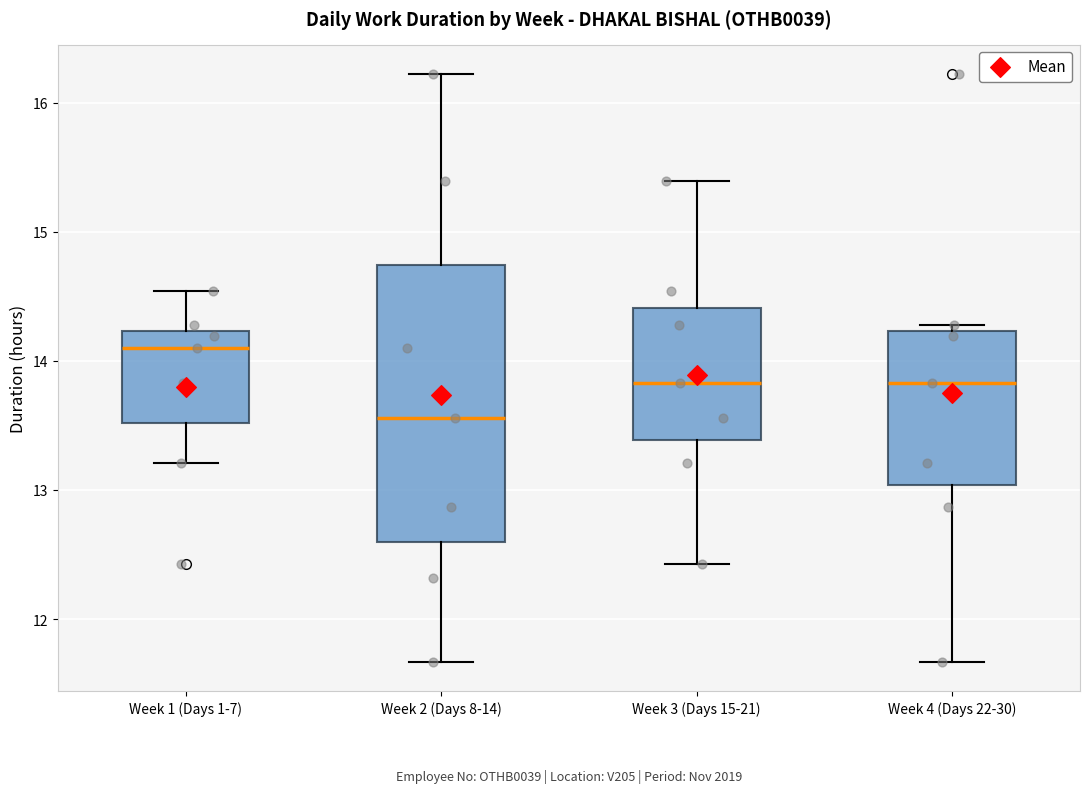

Reading left to right, transcribe this box plot: for each box, give where its median line is, the range the box spans, and where its two whiskers end, as read against the y-axis. The values are not printed on the chart, so give them approximately, as read against the axis.

Week 1 (Days 1-7): median 14.1, box 13.5 to 14.2, whiskers 13.2 to 14.5
Week 2 (Days 8-14): median 13.6, box 12.6 to 14.7, whiskers 11.7 to 16.2
Week 3 (Days 15-21): median 13.8, box 13.4 to 14.4, whiskers 12.4 to 15.4
Week 4 (Days 22-30): median 13.8, box 13.0 to 14.2, whiskers 11.7 to 14.3